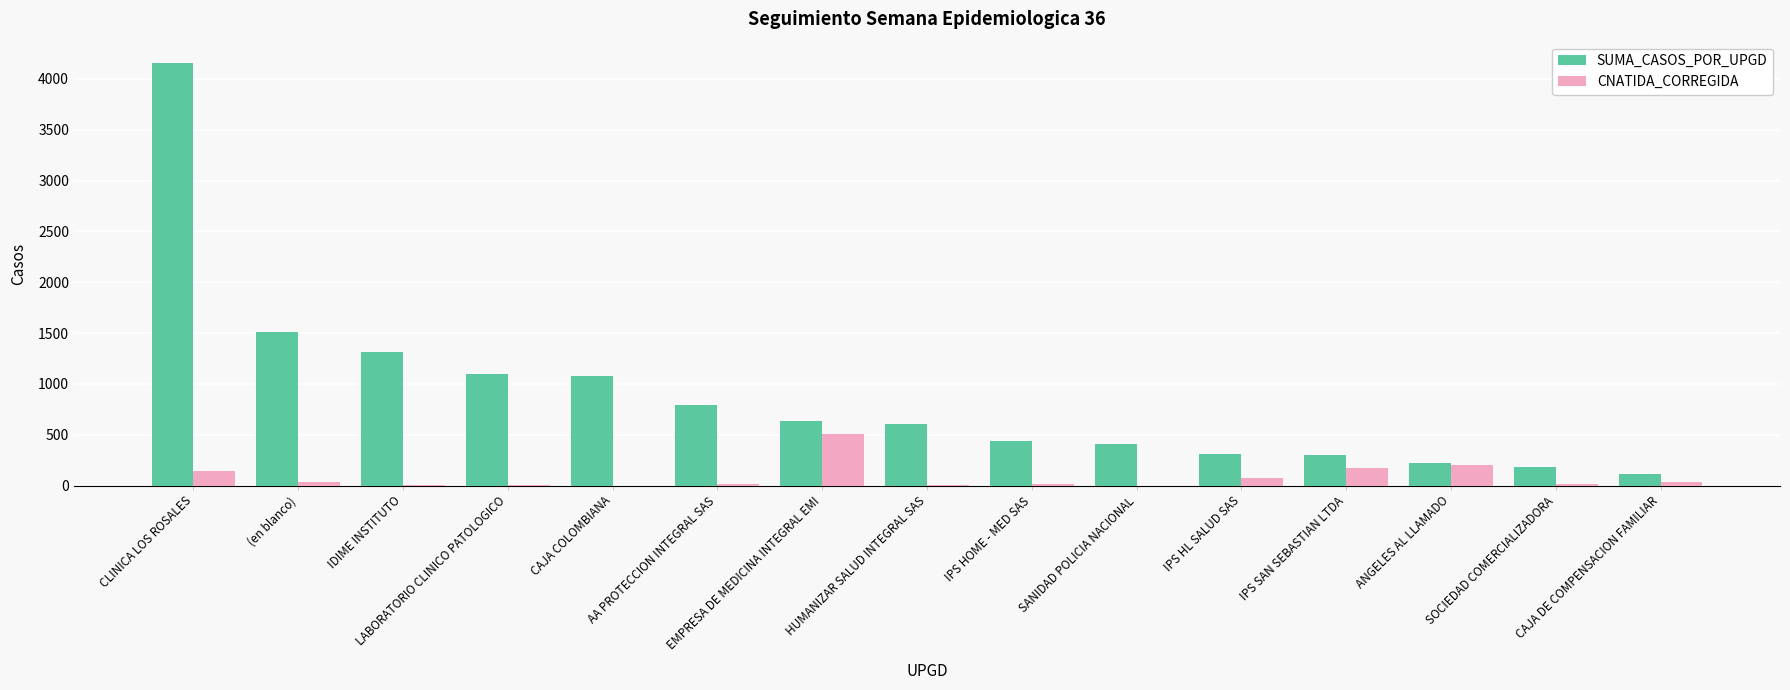

Where does the CNATIDA_CORREGIDA series first go above 14?

CLINICA LOS ROSALES